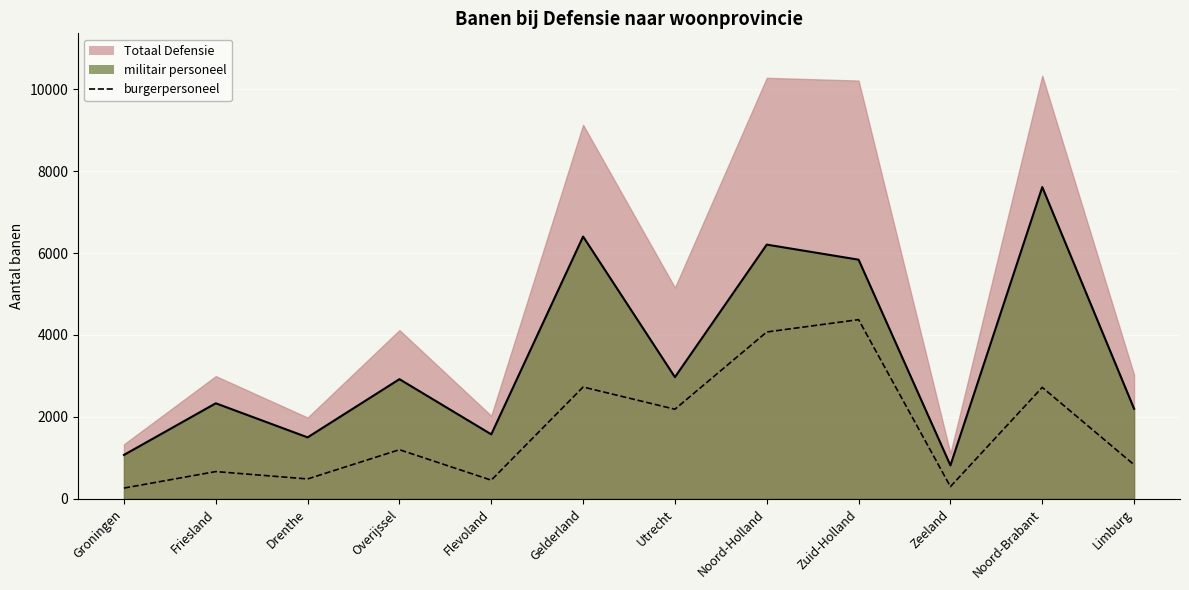

True or false: militair personeel and burgerpersoneel cross at least once.

False